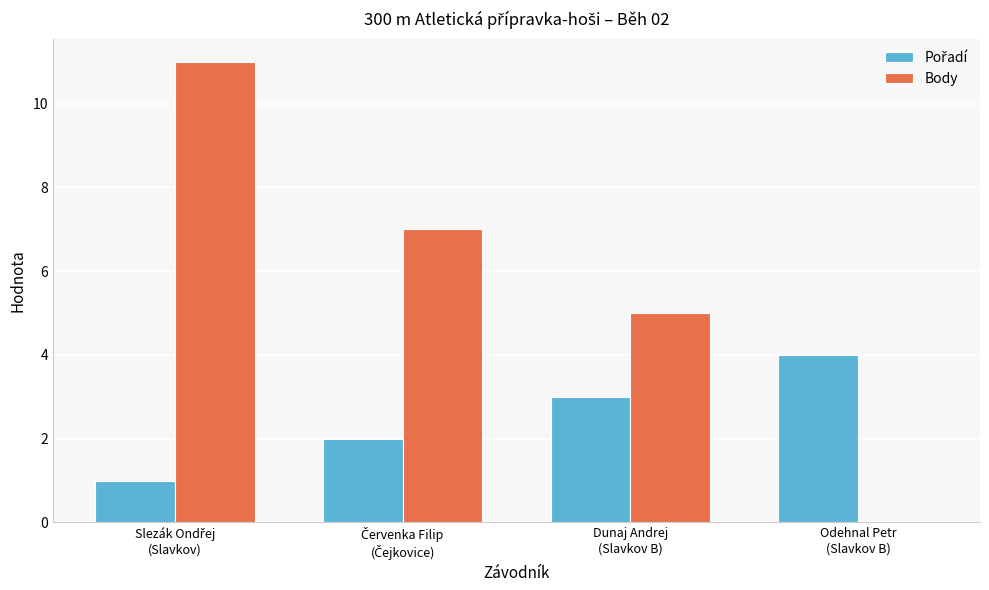

What is the sum of all Body values?

23